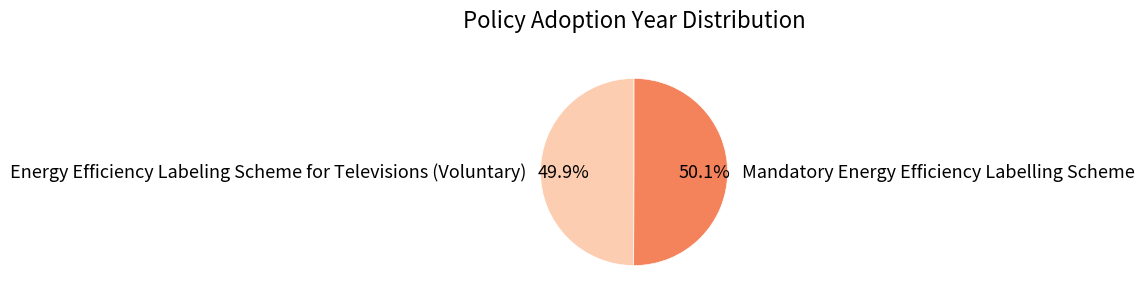

What percentage is the Mandatory Energy Efficiency Labelling Scheme slice, to the nearest percent?

50%